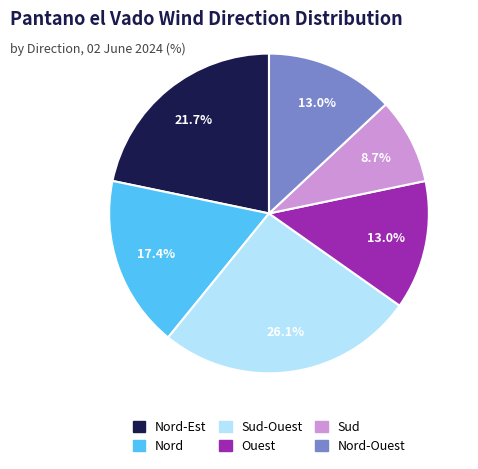

Does any single category account for the majority?

No